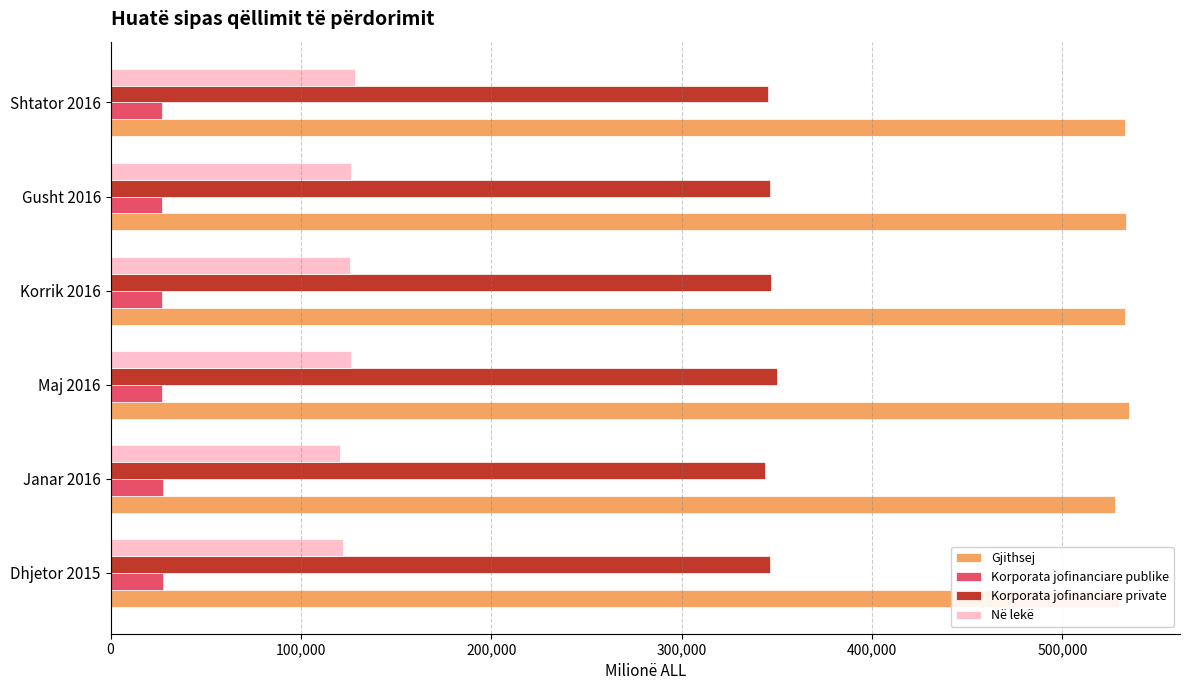

What is the sum of the Në lekë values at Maj 2016 and Dhjetor 2015?

248302.6